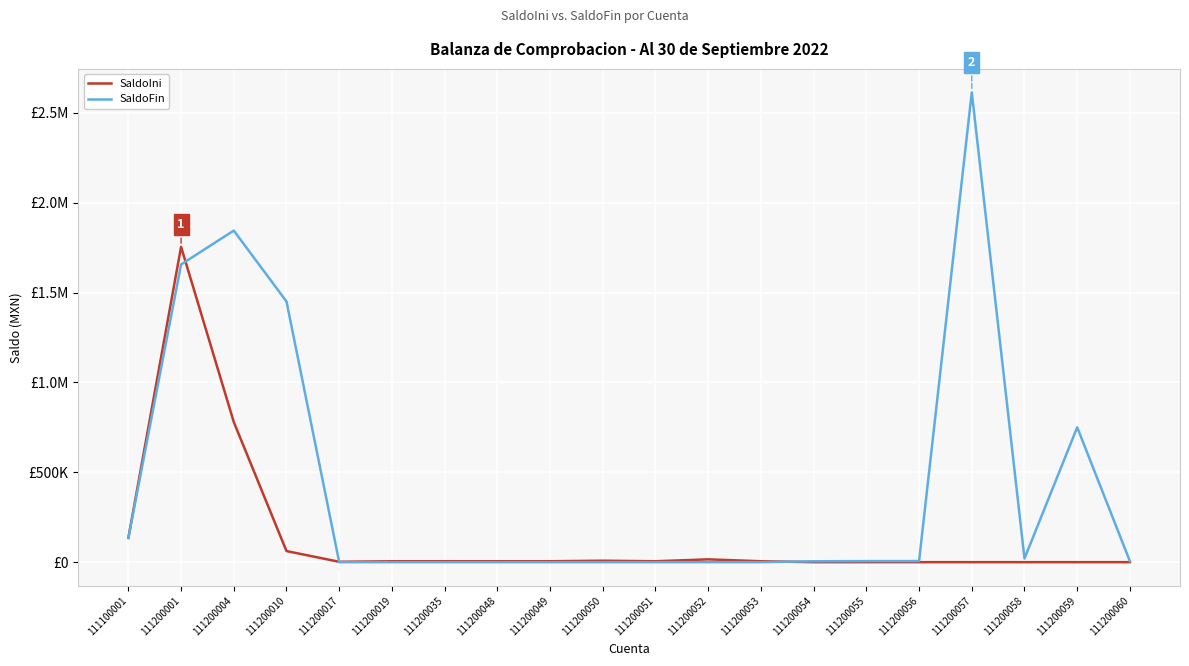

The SaldoIni series shows 2294.8 at 111200035. True or false?

False